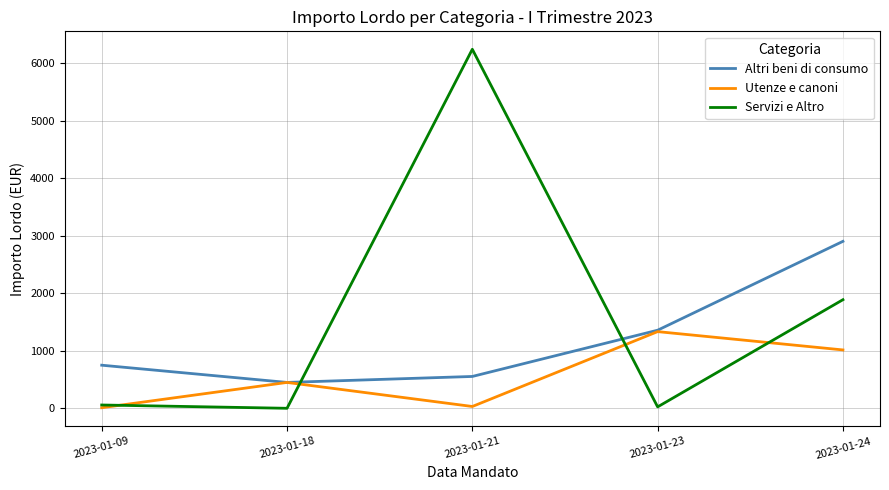

Which label corresponds to the largest value in the chart?

2023-01-21